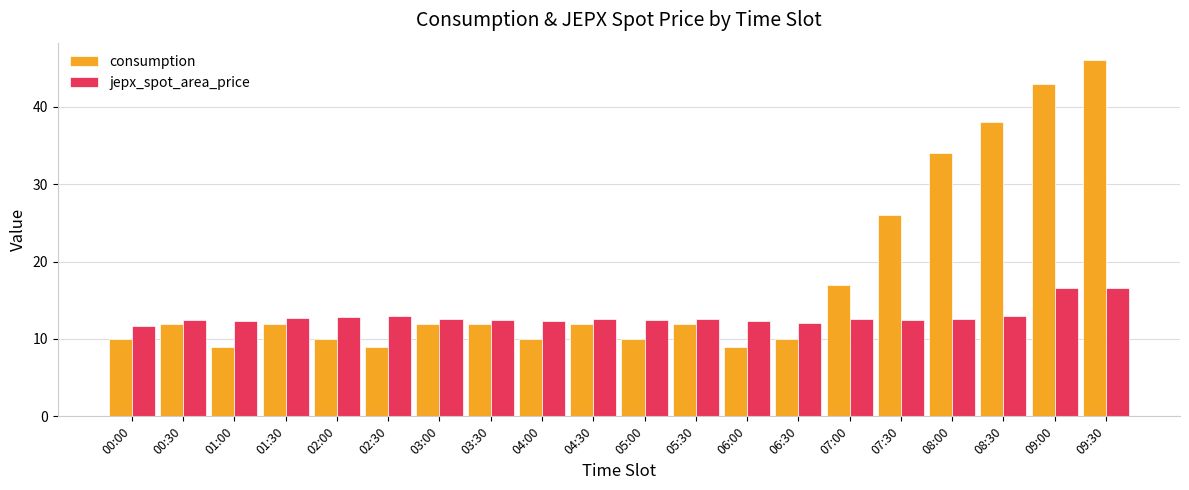

What is the label of the 11th bar from the right?

04:30